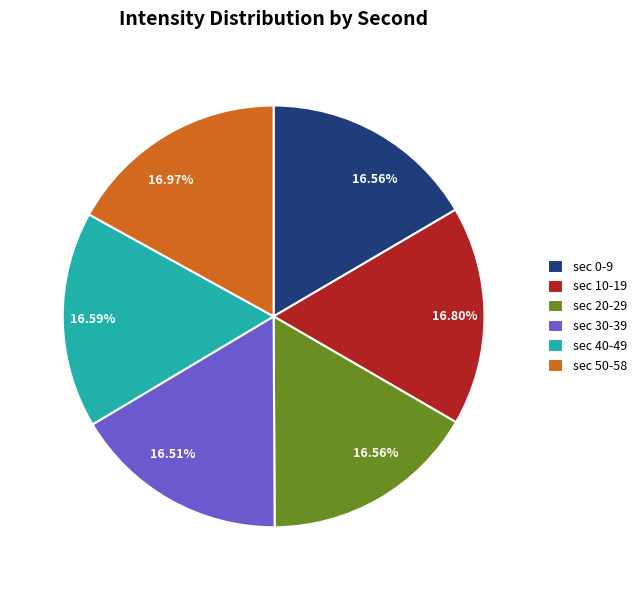

Do sec 10-19 and sec 40-49 together represent more than half of the pie?

No